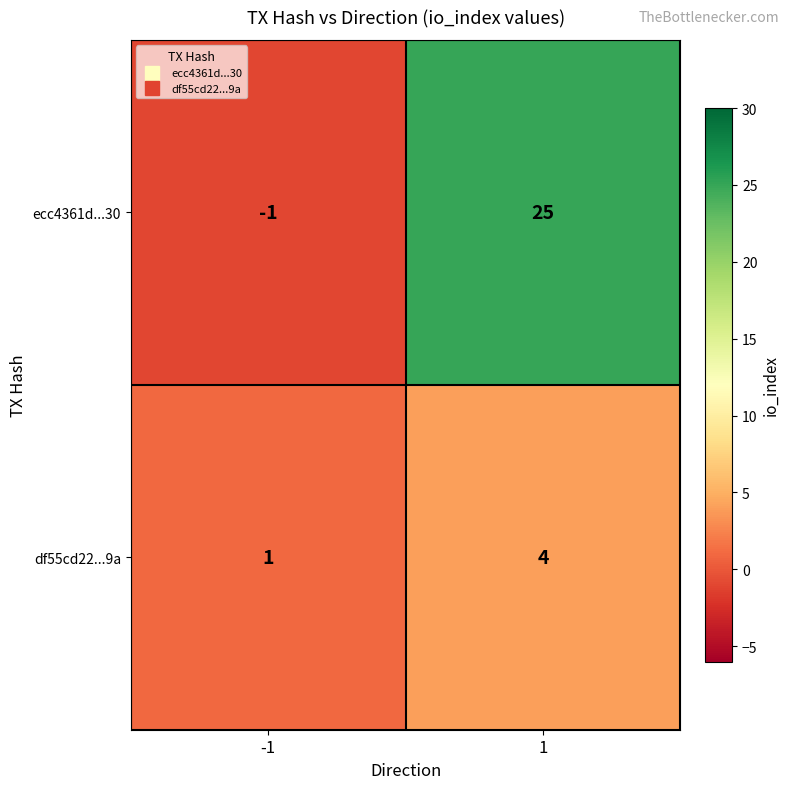

List the series in order of their overall mean, lowest first.

df55cd22...9a, ecc4361d...30